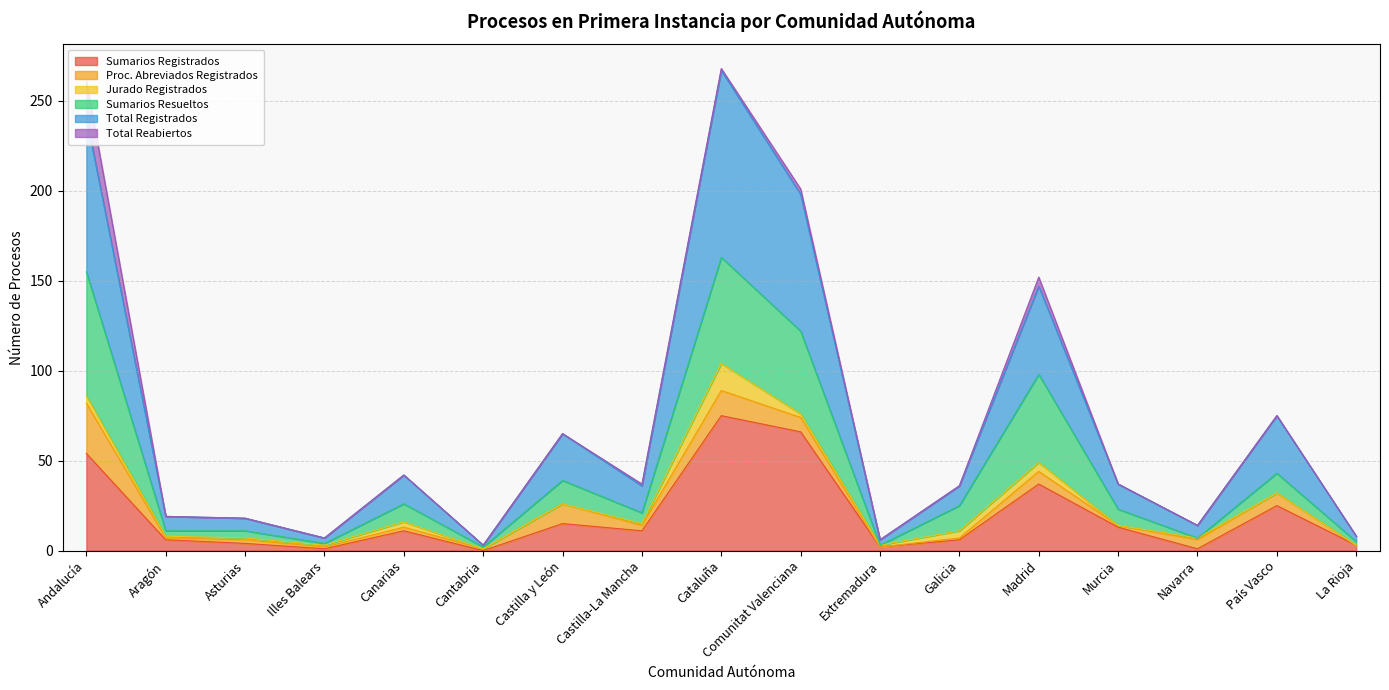

At which label does Sumarios Registrados reach its peak?

Cataluña